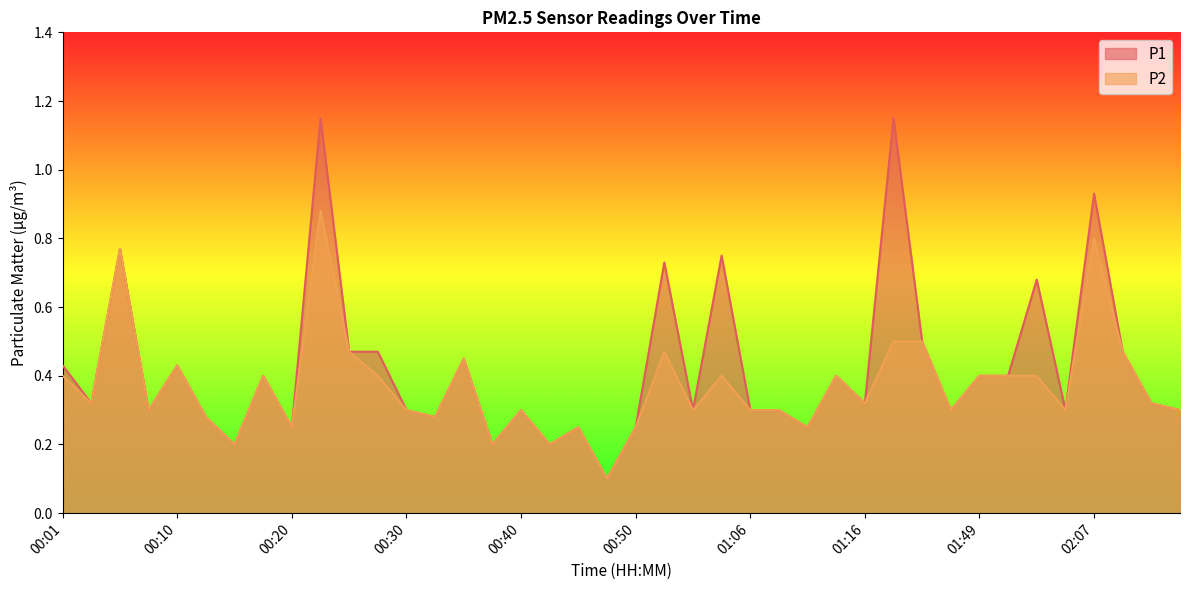

How many lines are shown in the chart?

2